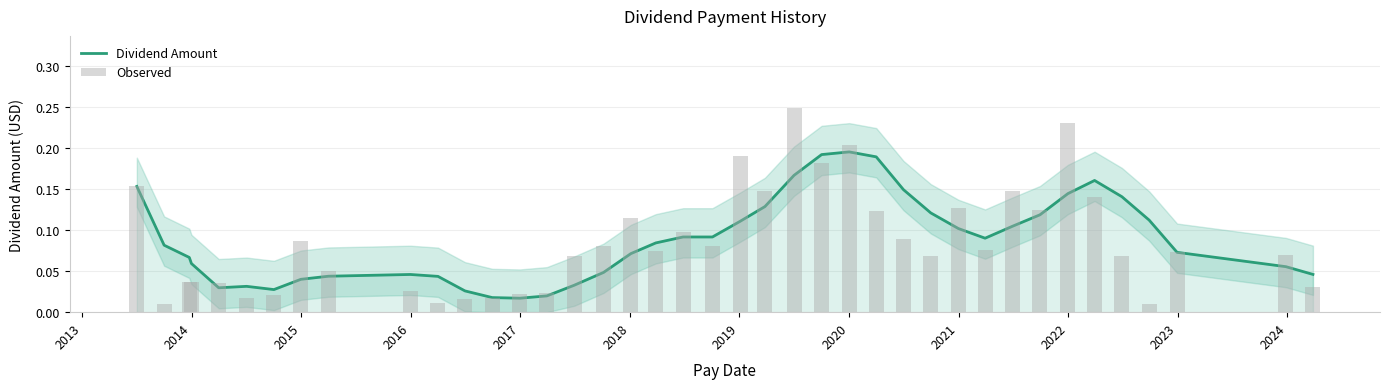

At how many categories does at least one series exceed 0?

40